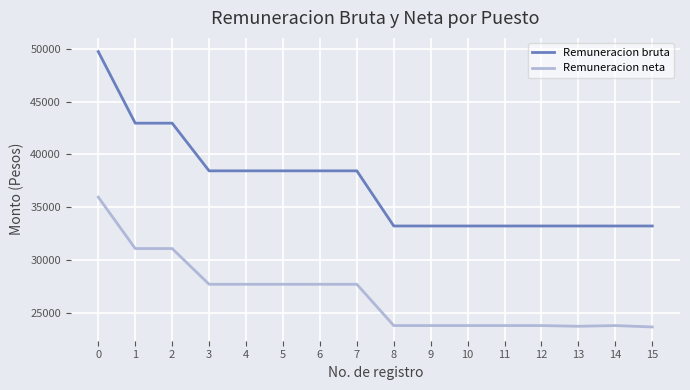

What is the spread (max minus min) of values at 8?

9424.8